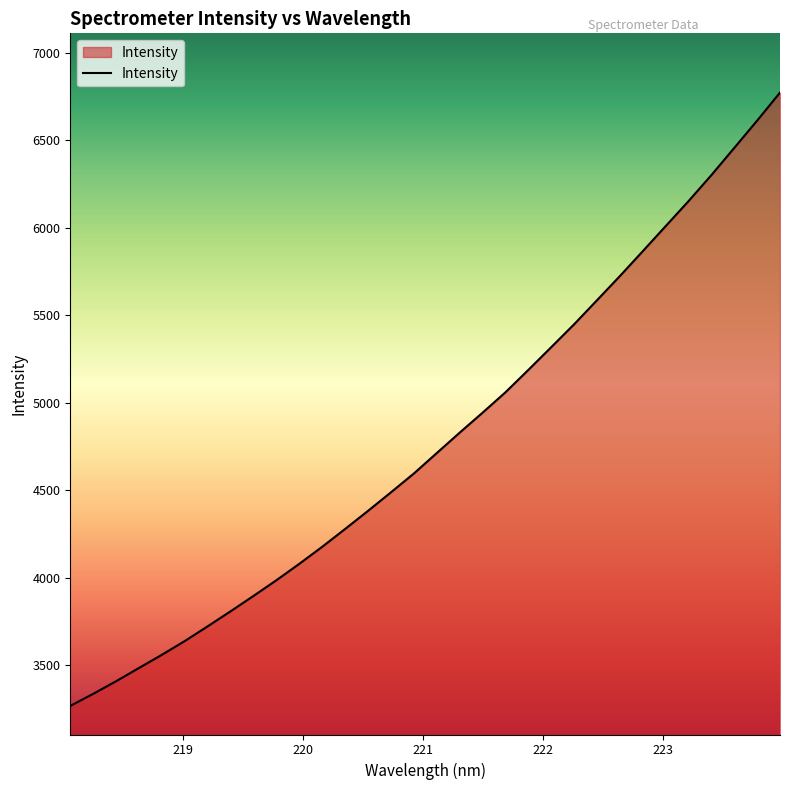

How many distinct data groups are displayed?

1